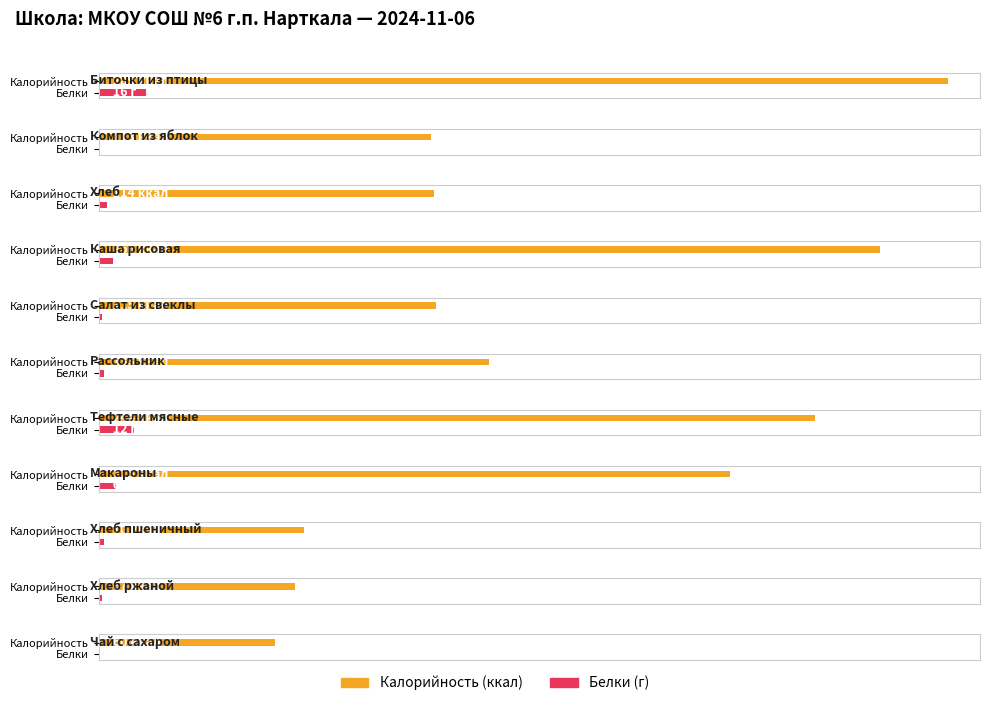

Rank the series by their maximum value, from highest to lowest.

Калорийность, Белки